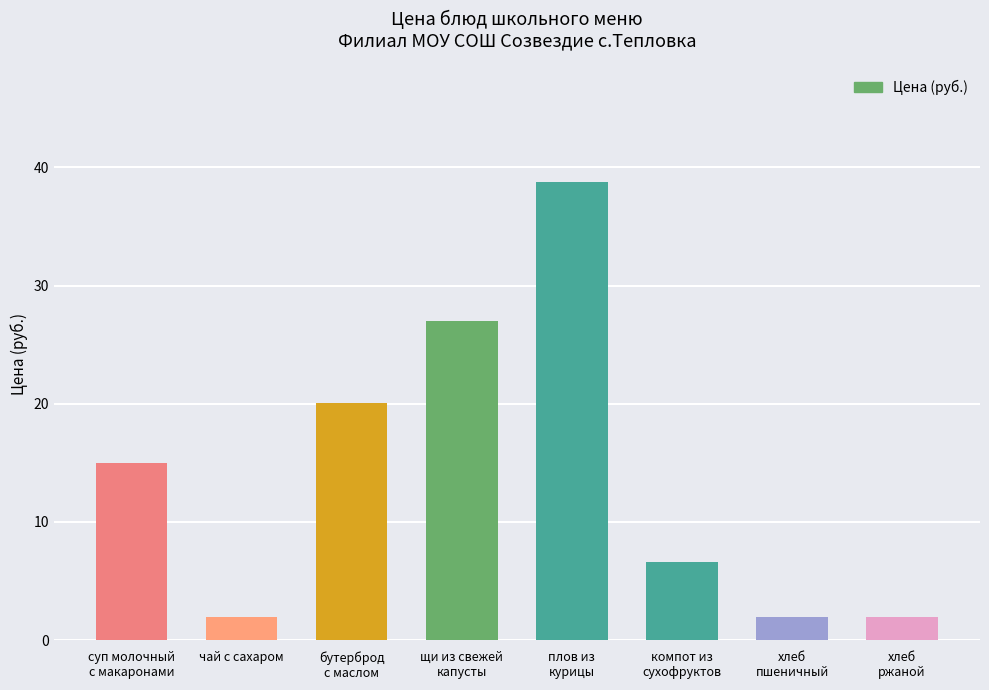

What is the label of the 5th bar from the left?

плов из
курицы